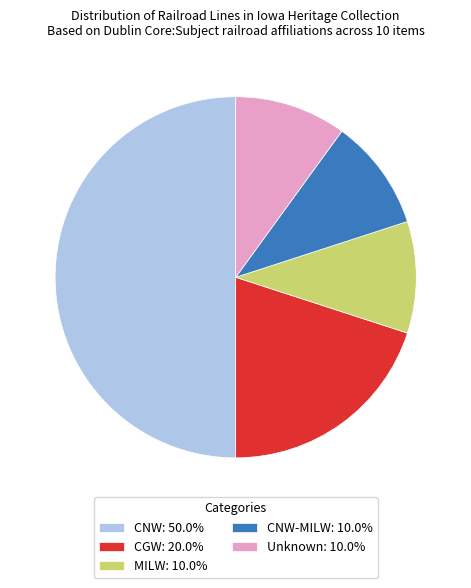

Approximately how many times larger is the value at CNW: 50.0% compared to MILW: 10.0%?

5.0